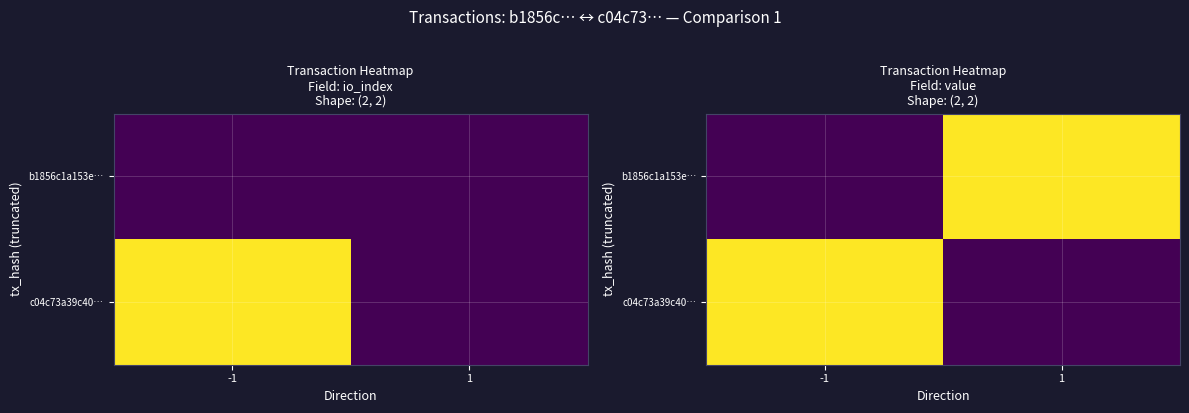

Which has a higher value, 1 or -1?

1